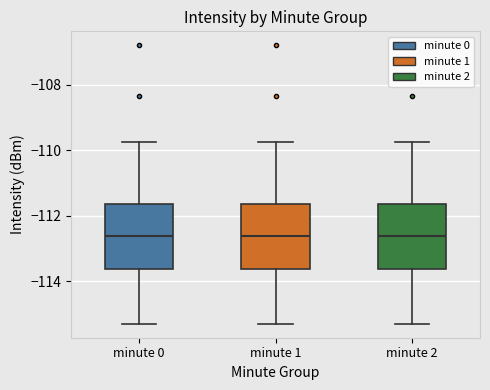

Reading left to right, read every box against the y-axis: the position of its median line, the range the box covers, and the ends of its whiskers. The values are not printed on the chart, so give them approximately, as read against the axis.

minute 0: median -112.6, box -113.6 to -111.6, whiskers -115.2 to -109.8
minute 1: median -112.6, box -113.6 to -111.6, whiskers -115.2 to -109.8
minute 2: median -112.6, box -113.6 to -111.6, whiskers -115.2 to -109.8